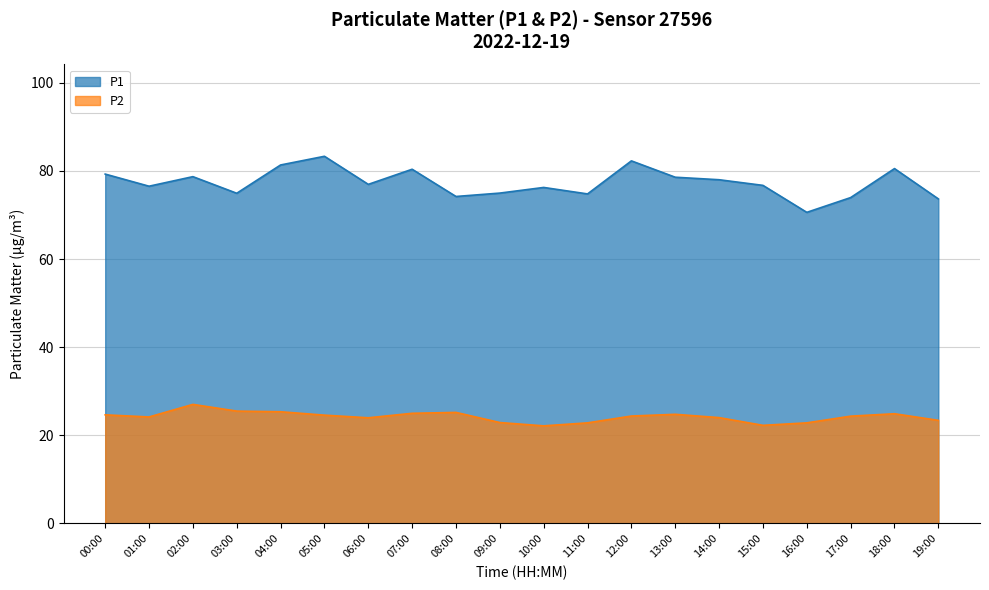

Between 05:00 and 12:00, which is larger?

05:00